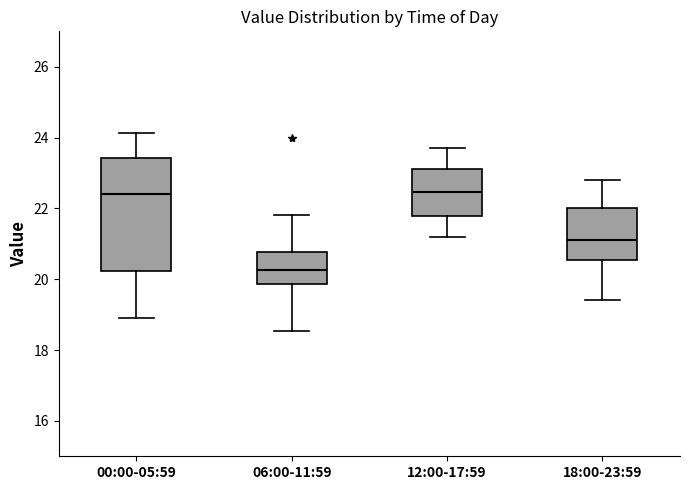

Reading left to right, transcribe this box plot: for each box, give where its median line is, the range the box spans, and where its two whiskers end, as read against the y-axis. The values are not printed on the chart, so give them approximately, as read against the axis.

00:00-05:59: median 22.4, box 20.2 to 23.4, whiskers 19.0 to 24.2
06:00-11:59: median 20.2, box 19.8 to 20.8, whiskers 18.6 to 21.8
12:00-17:59: median 22.4, box 21.8 to 23.2, whiskers 21.2 to 23.8
18:00-23:59: median 21.2, box 20.6 to 22.0, whiskers 19.4 to 22.8